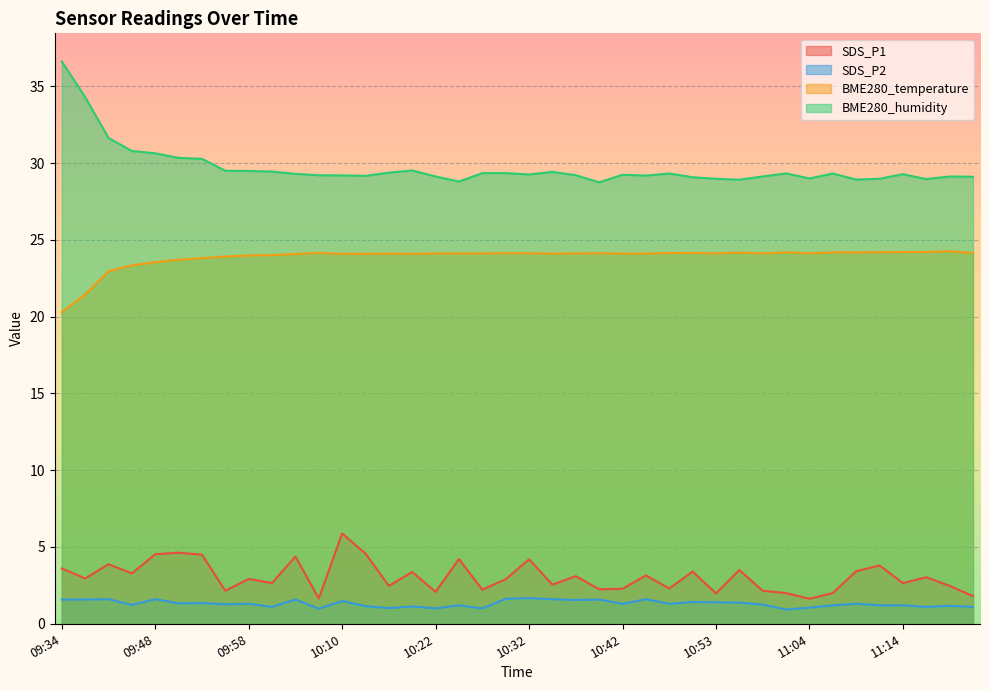

At which label is SDS_P2 closest to 1?

10:22